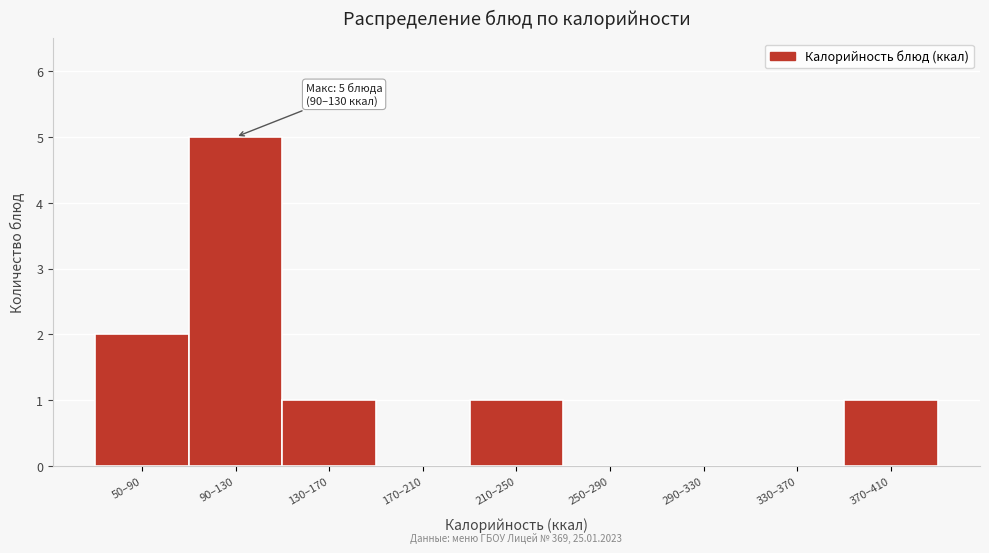

Reading right to left, list all the values displayed in this chart.

370–410=1	330–370=0	290–330=0	250–290=0	210–250=1	170–210=0	130–170=1	90–130=5	50–90=2